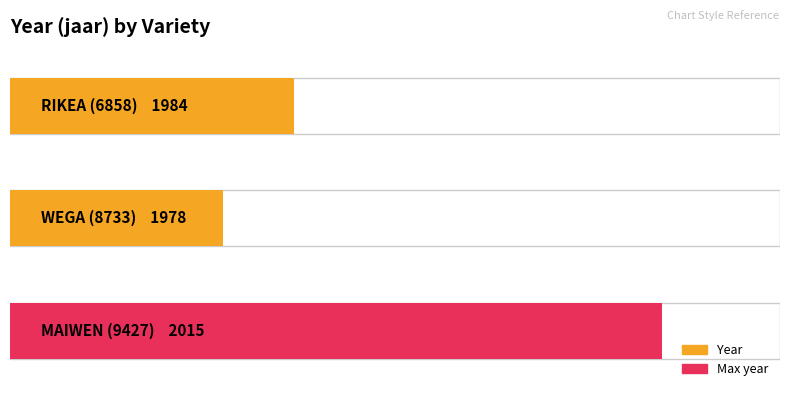

The chart shows a value of 3161 at WEGA (8733). True or false?

False